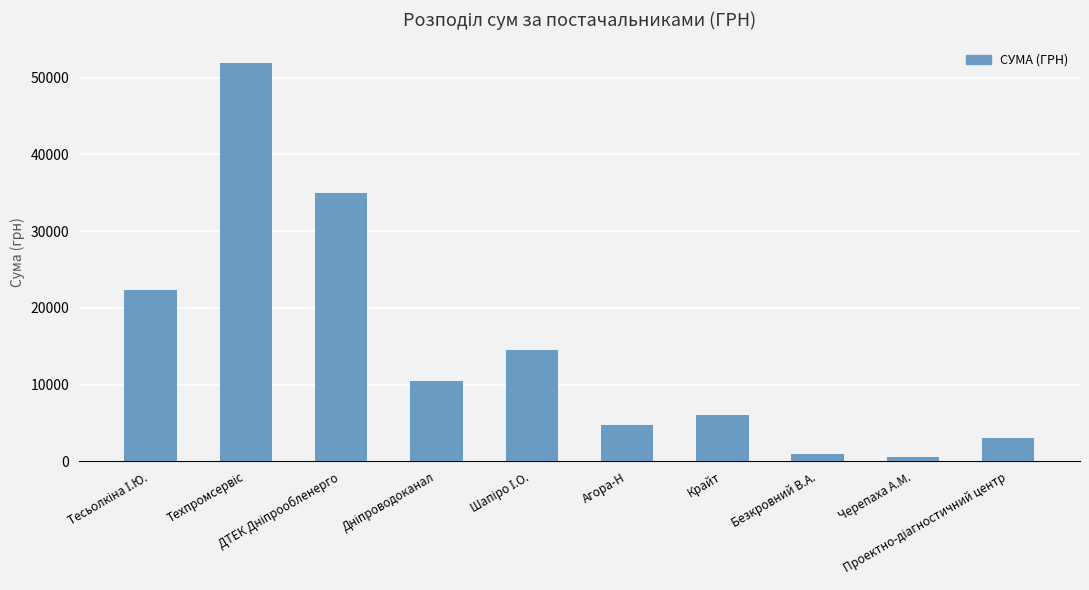

How many data points are above 10497?

5